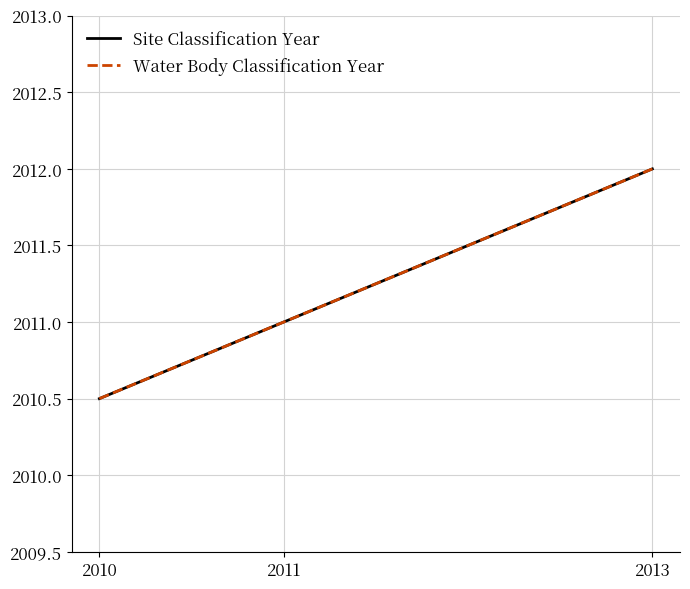

What is the lowest value of the Water Body Classification Year series?

2010